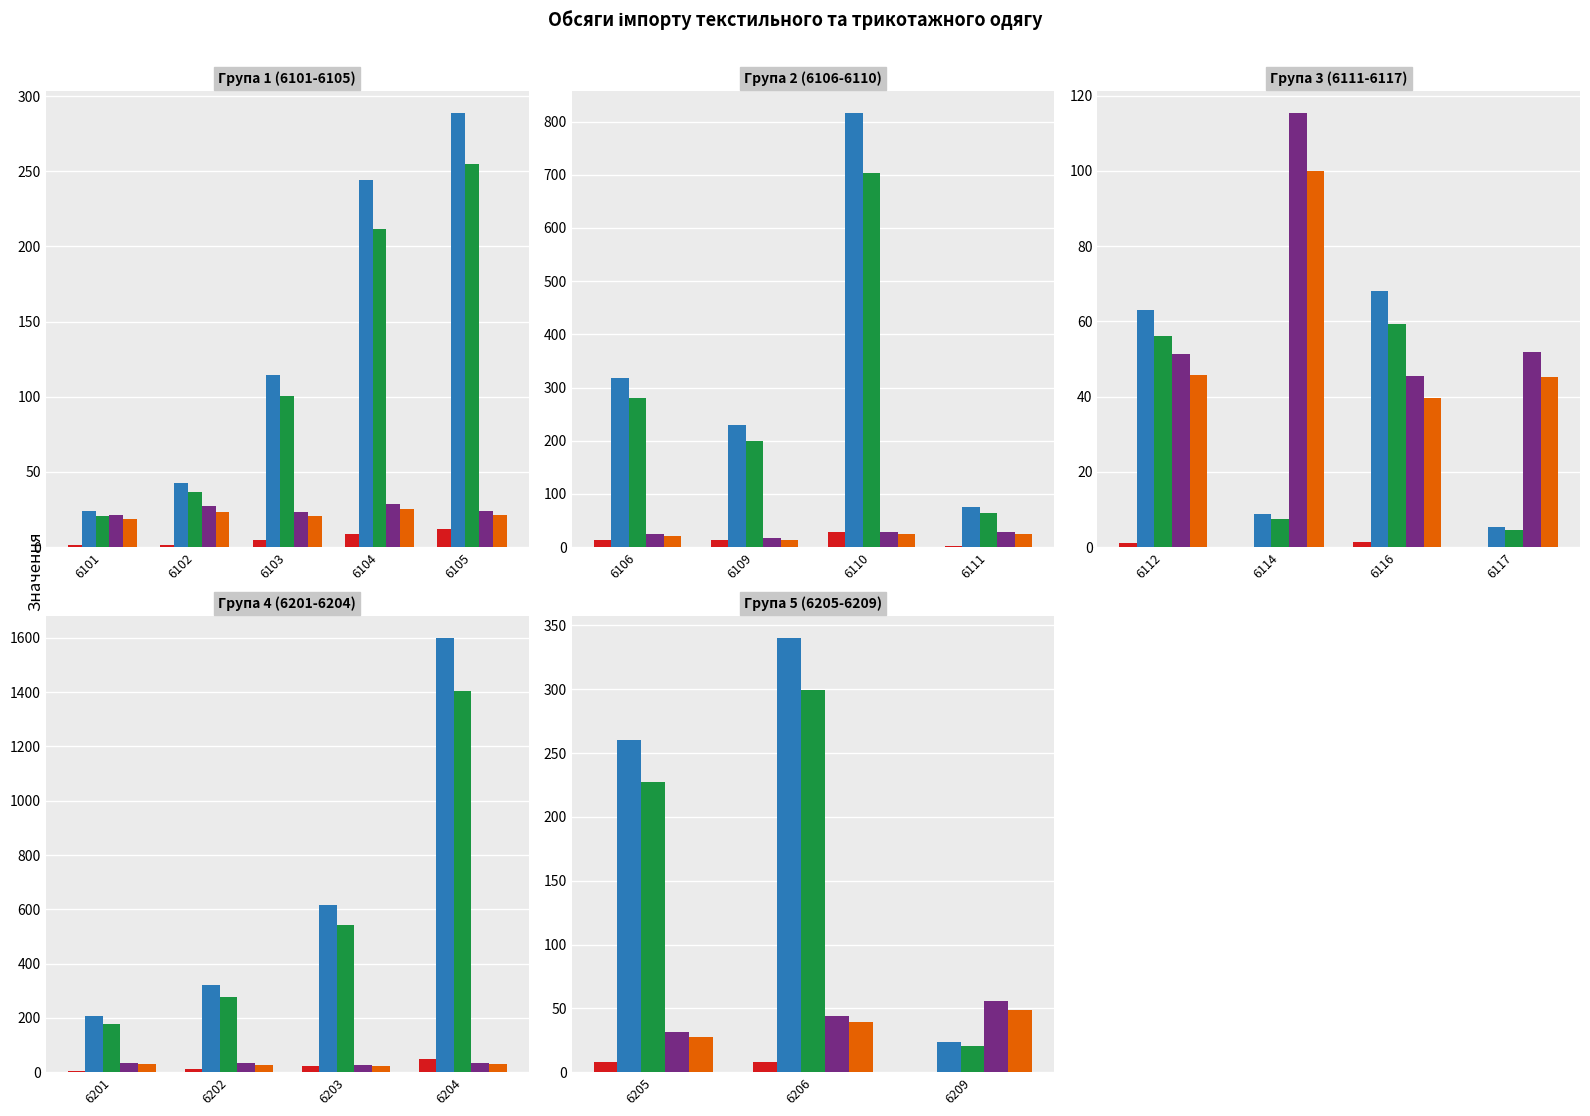

What is the value of the Середня ціна, EURO/кг bar at the 3rd from the left?

48.8